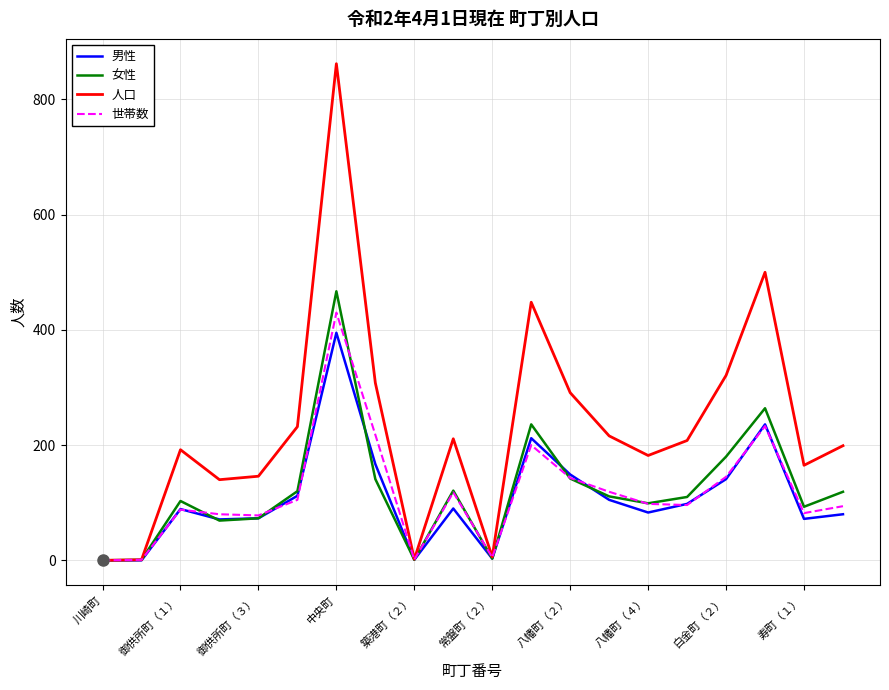

How many interior local peaks does the 人口 series have?

5